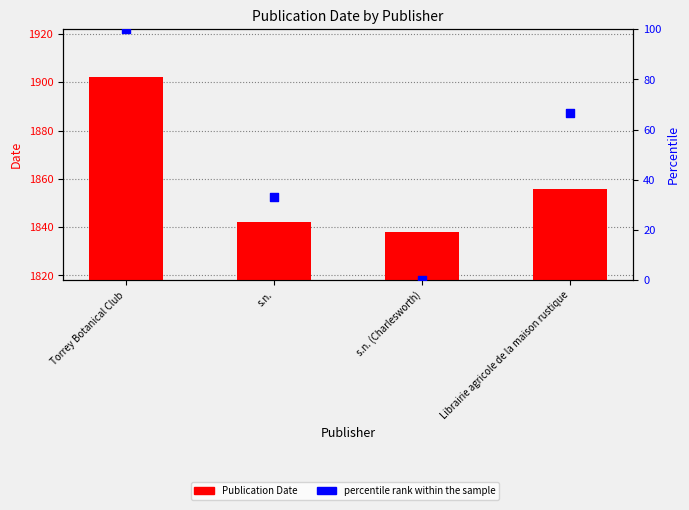

At which category is the sum across all series the highest?

Torrey Botanical Club